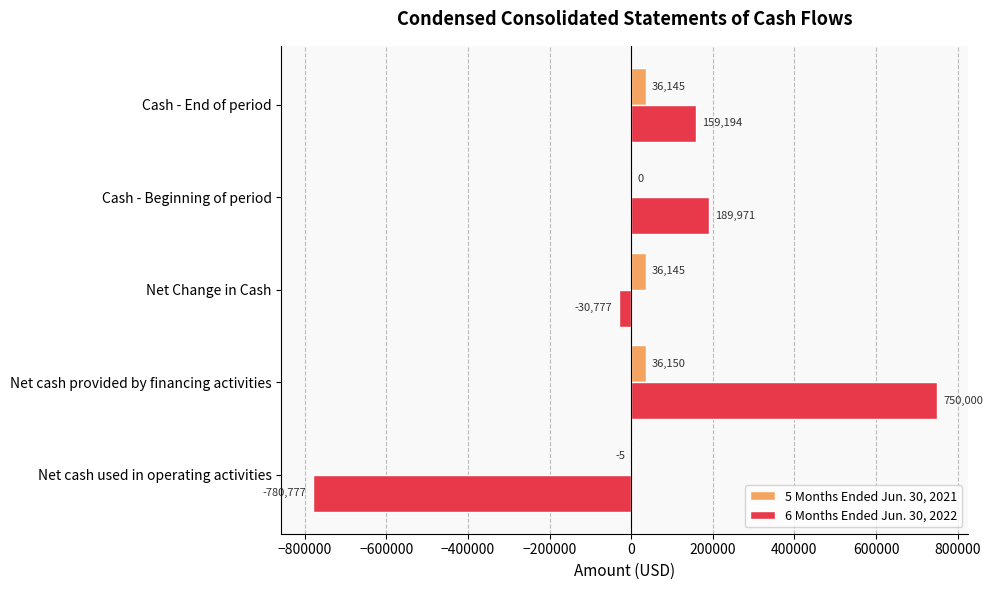

Between Net cash provided by financing activities and Cash - End of period, which series saw the biggest shift?

6 Months Ended Jun. 30, 2022